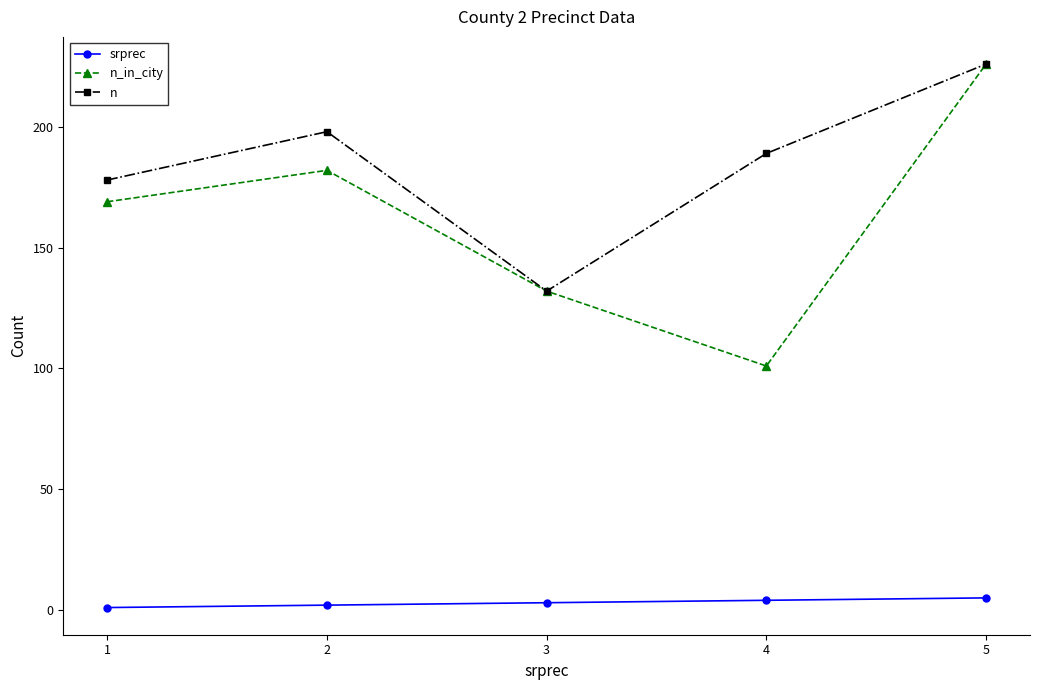

The value of n_in_city at 5 is 226. True or false?

True